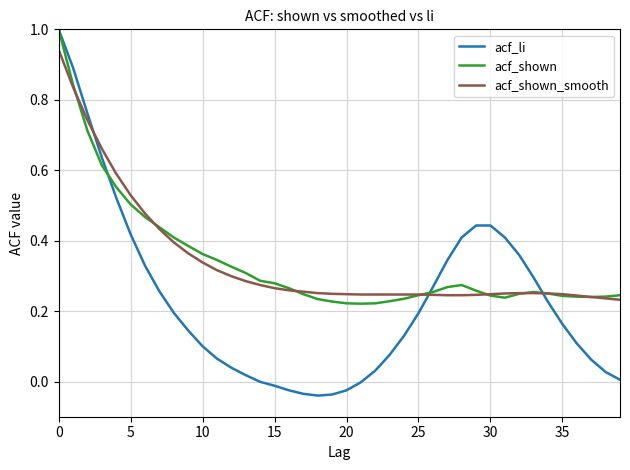

What is the maximum value shown in the chart?

1.0